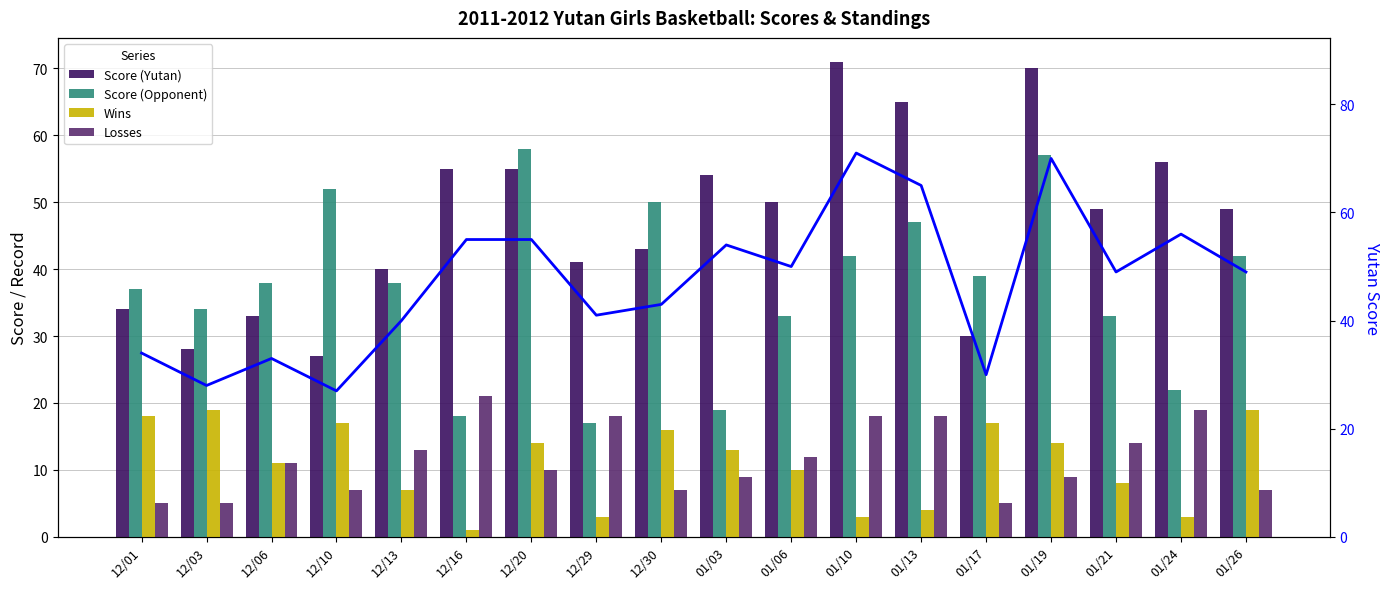

Are the bars grouped side by side (vs. stacked)?

Yes